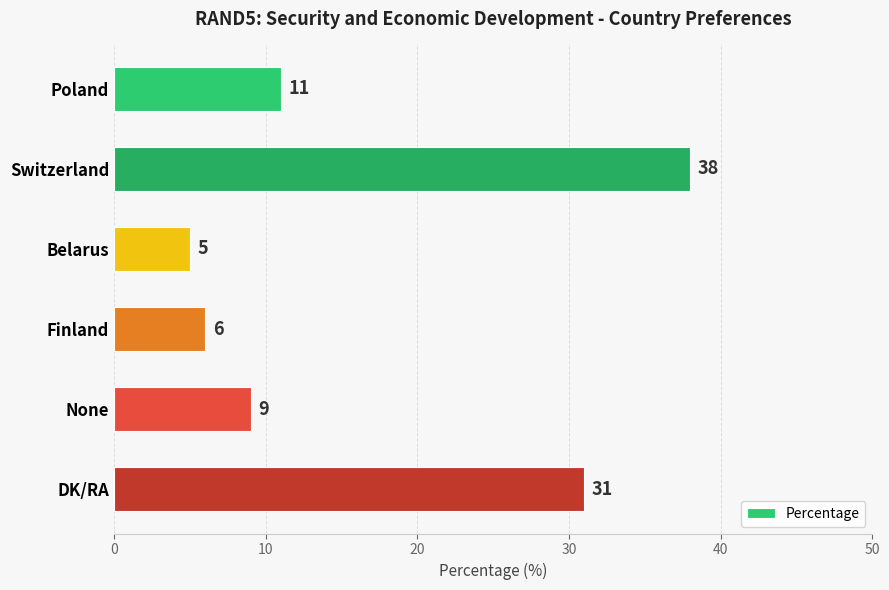

Is it true that the value at Finland is 9?

False